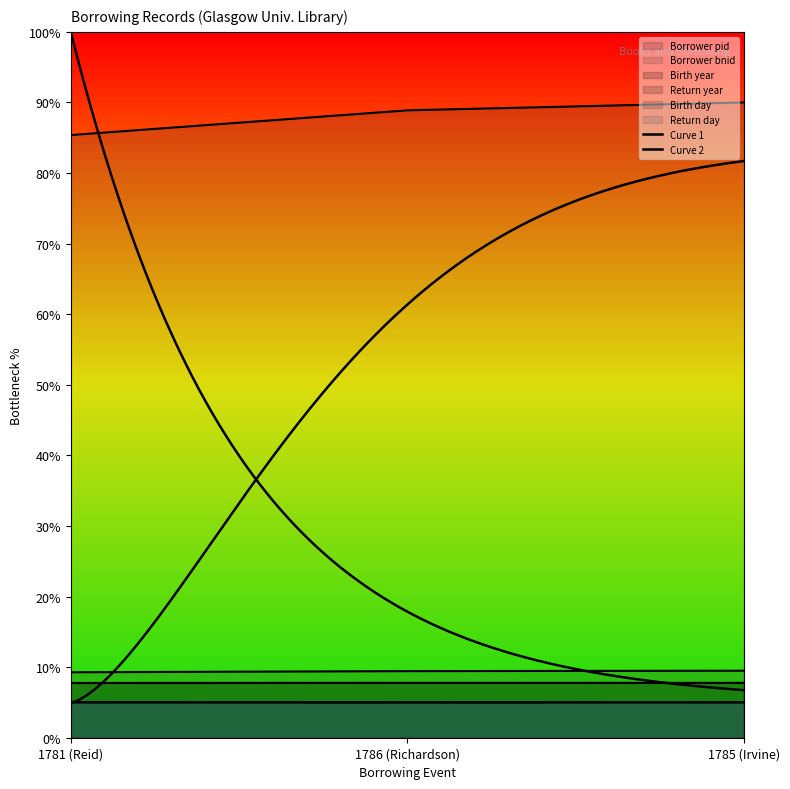

Is it true that Borrower pid equals 9.5 at 1785 (Irvine)?

True